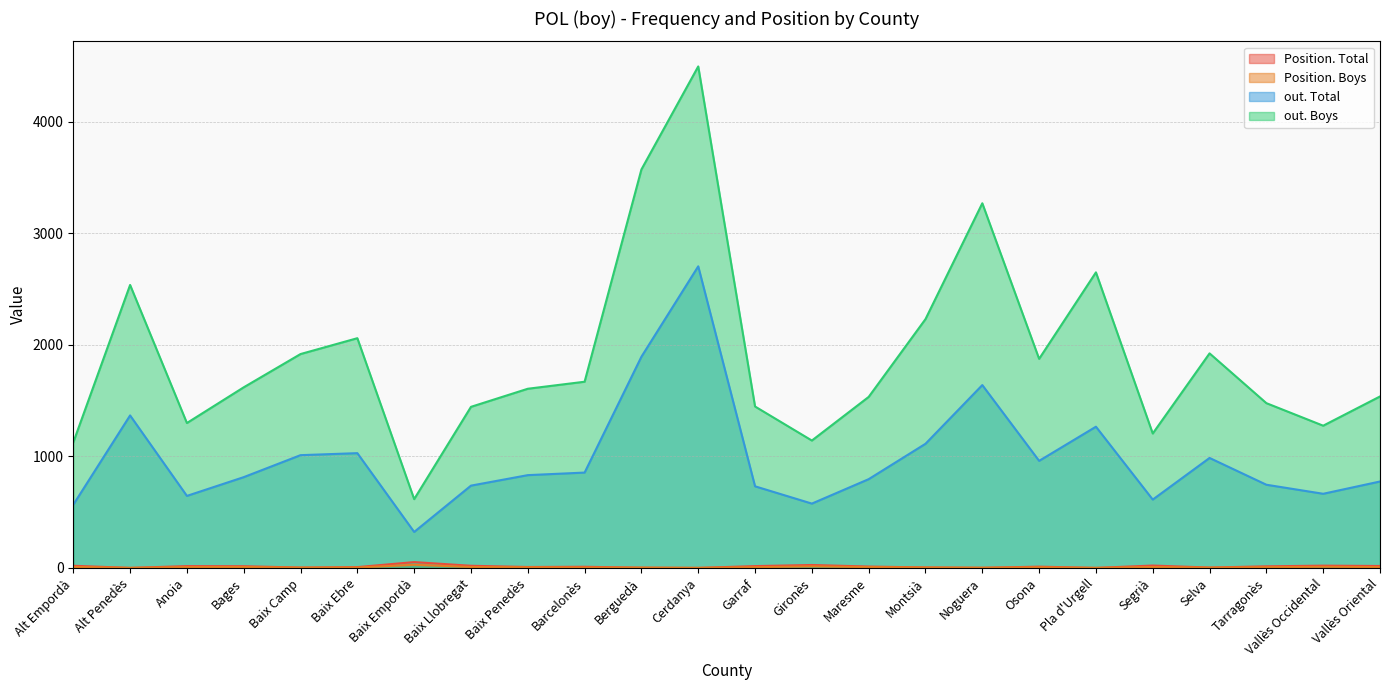

True or false: out. Boys and Position. Total intersect in this chart.

False